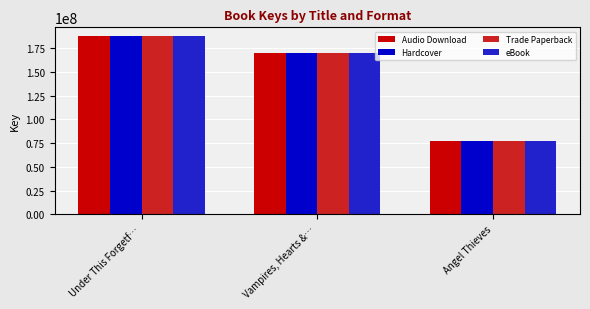

What value does the Audio Download series have at Vampires, Hearts &…, to the nearest 100?

169864300